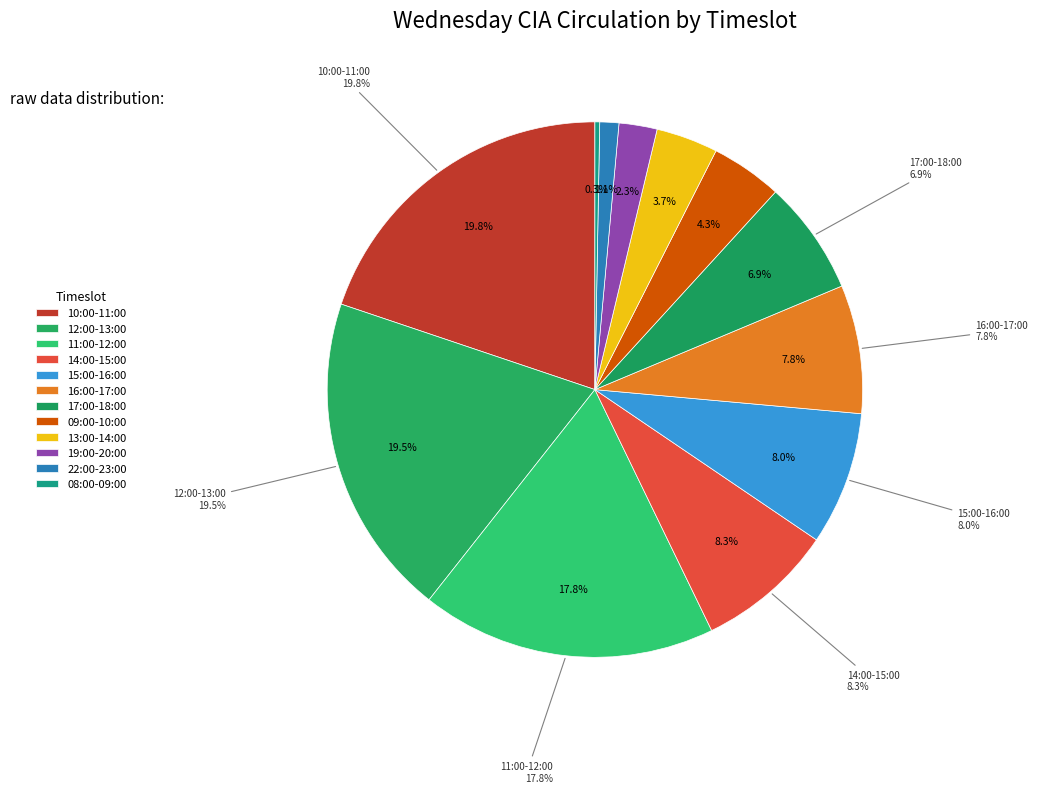

How much of the chart is everything except 11:00-12:00?

82.2%